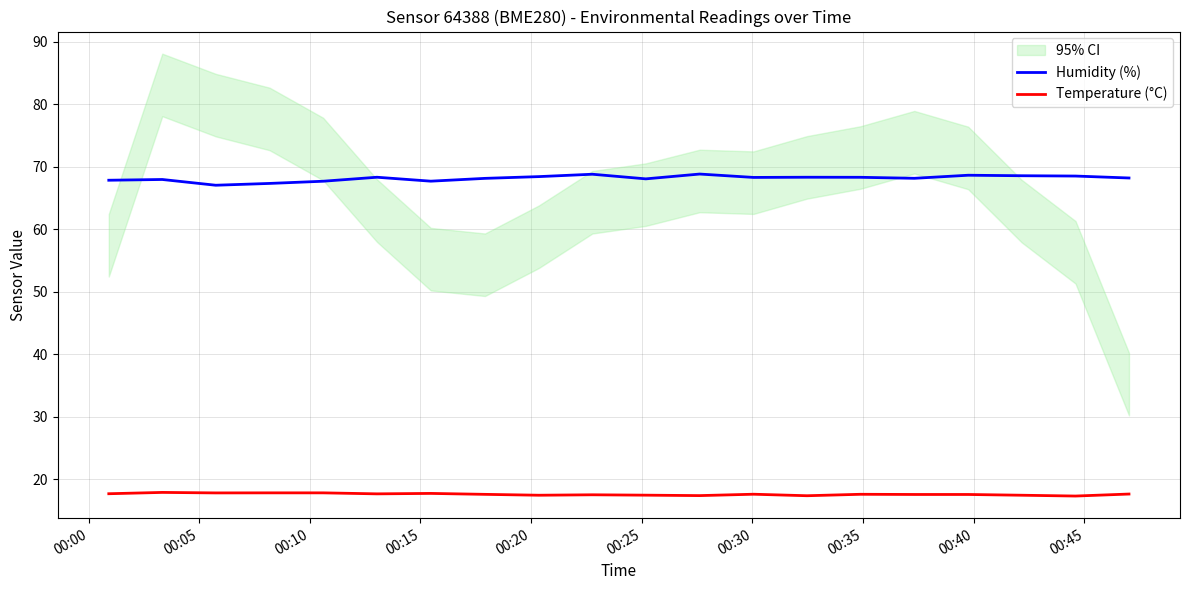

True or false: Humidity (%) and Temperature (°C) intersect in this chart.

False